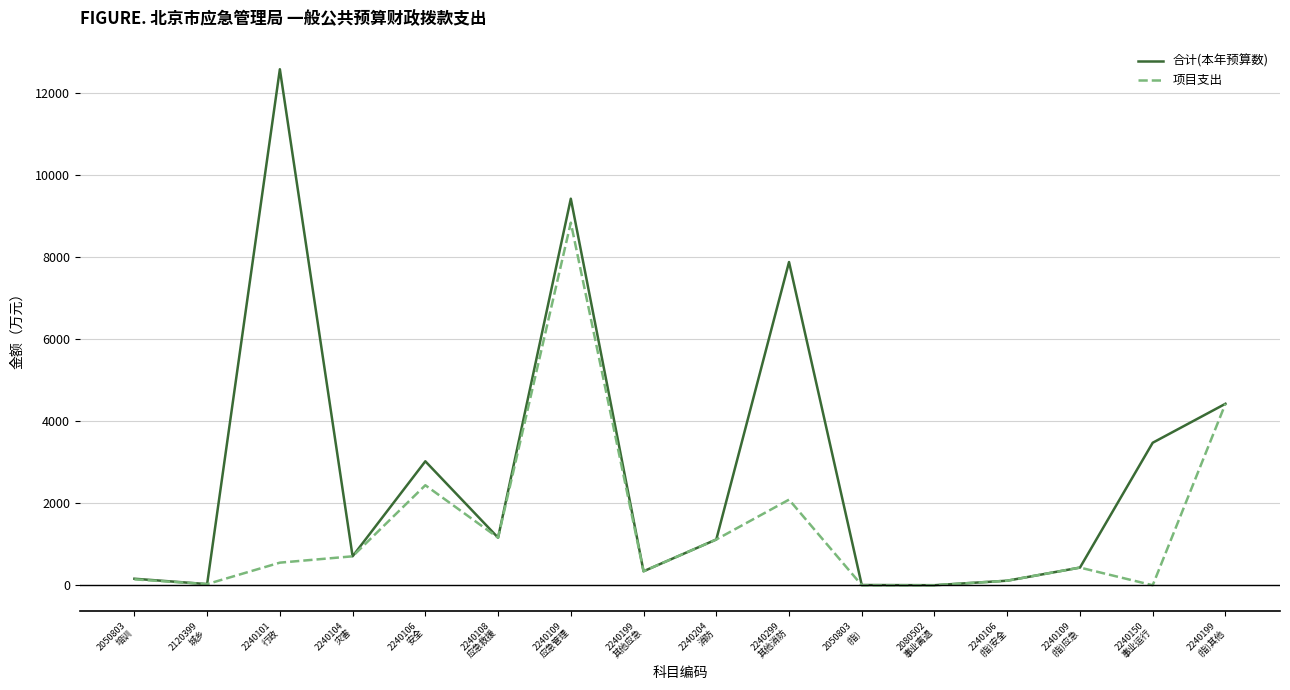

At which label is 项目支出 closest to 4421?

2240199
(指)其他